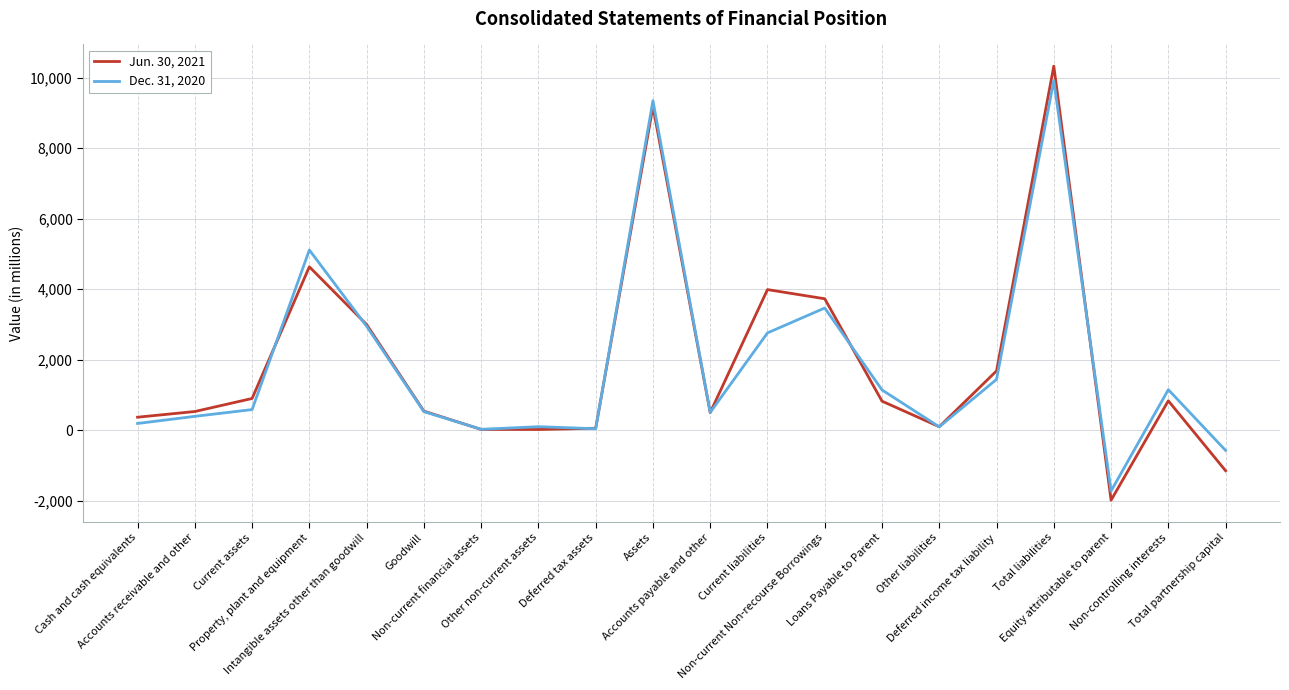

Rank the series by their average value, from highest to lowest.

Jun. 30, 2021, Dec. 31, 2020